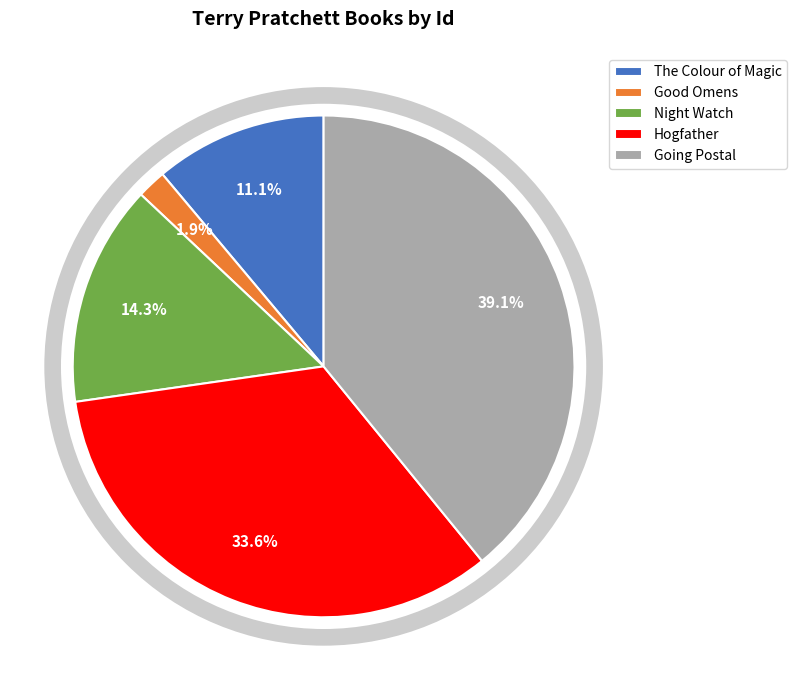

How many segments does this pie chart have?

5